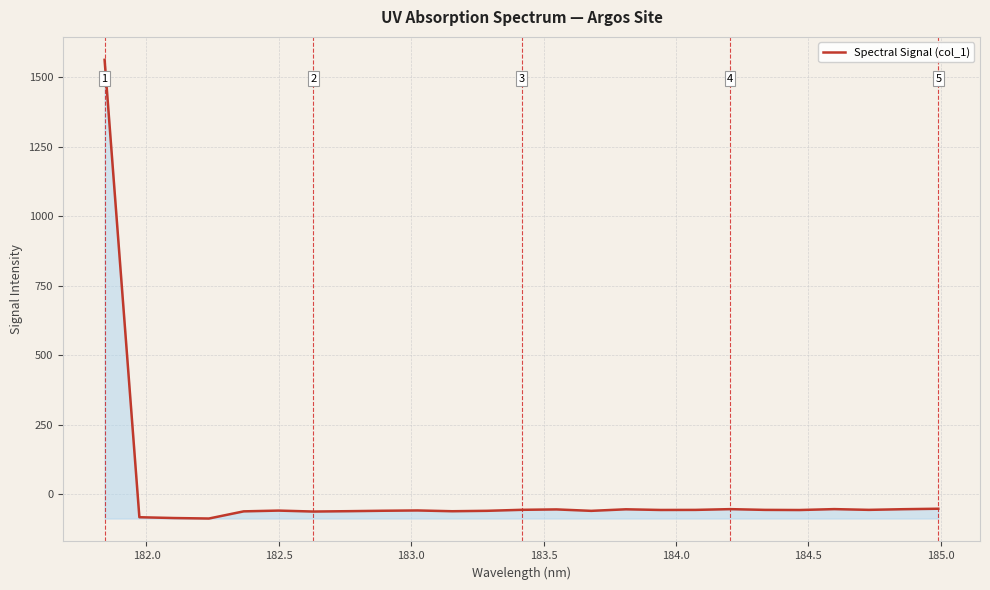

What is the difference between the maximum and minimum values?

1651.5